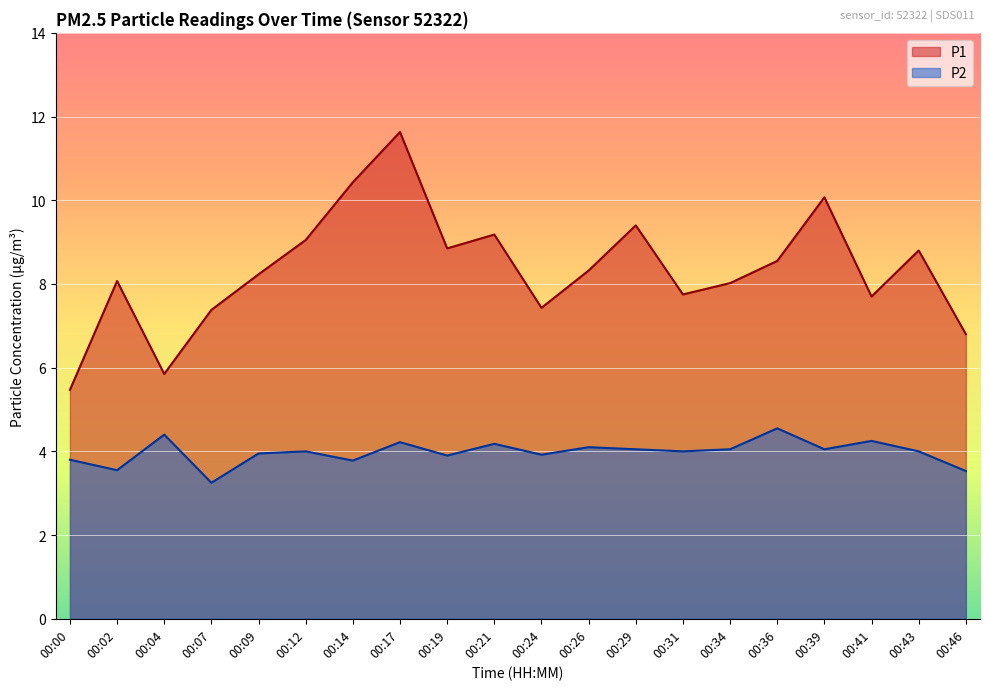

What is the difference between the maximum and minimum values in the P1 series?

6.2